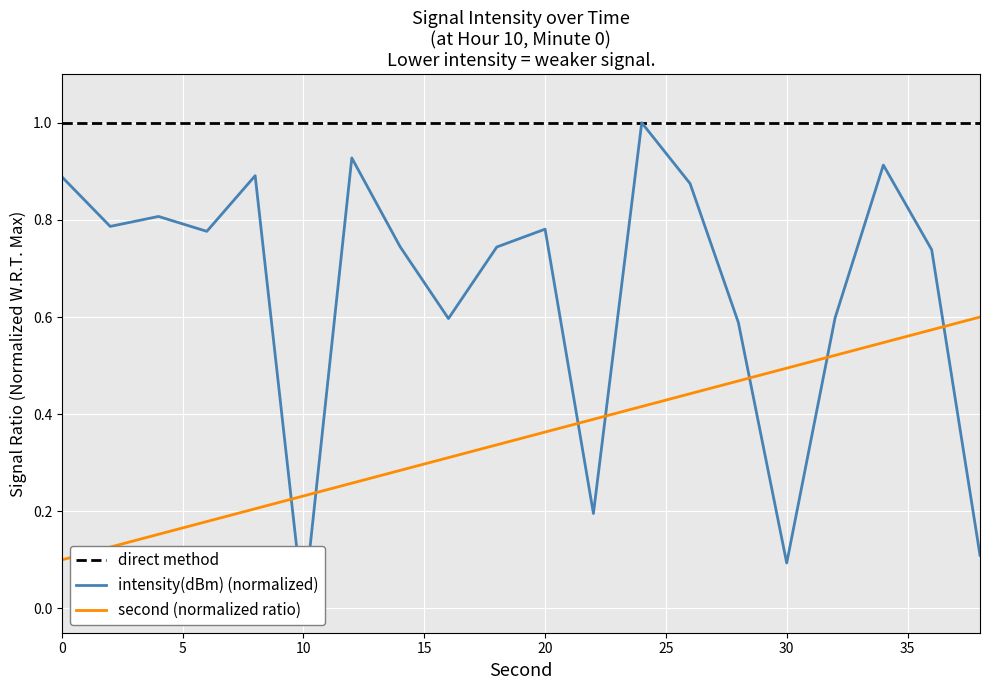

Which series has the largest range (max minus min)?

intensity(dBm)